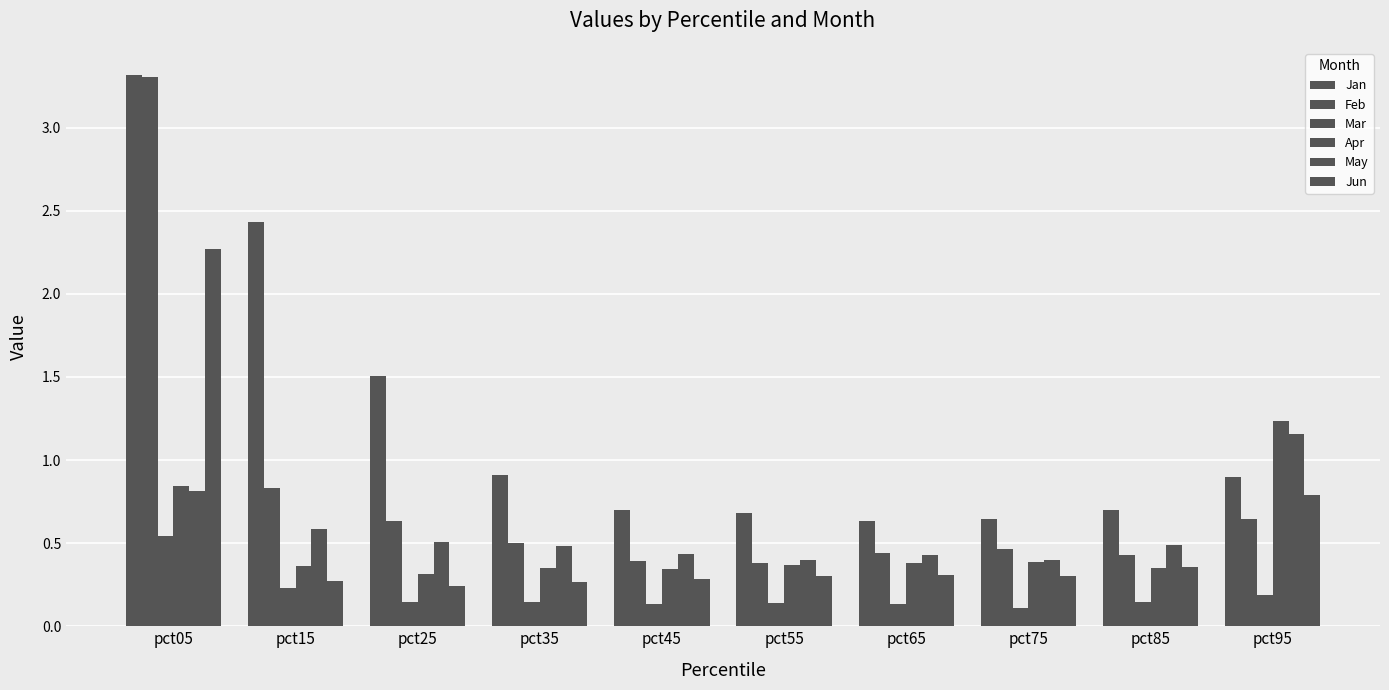

What is the sum of all Feb values?

8.0